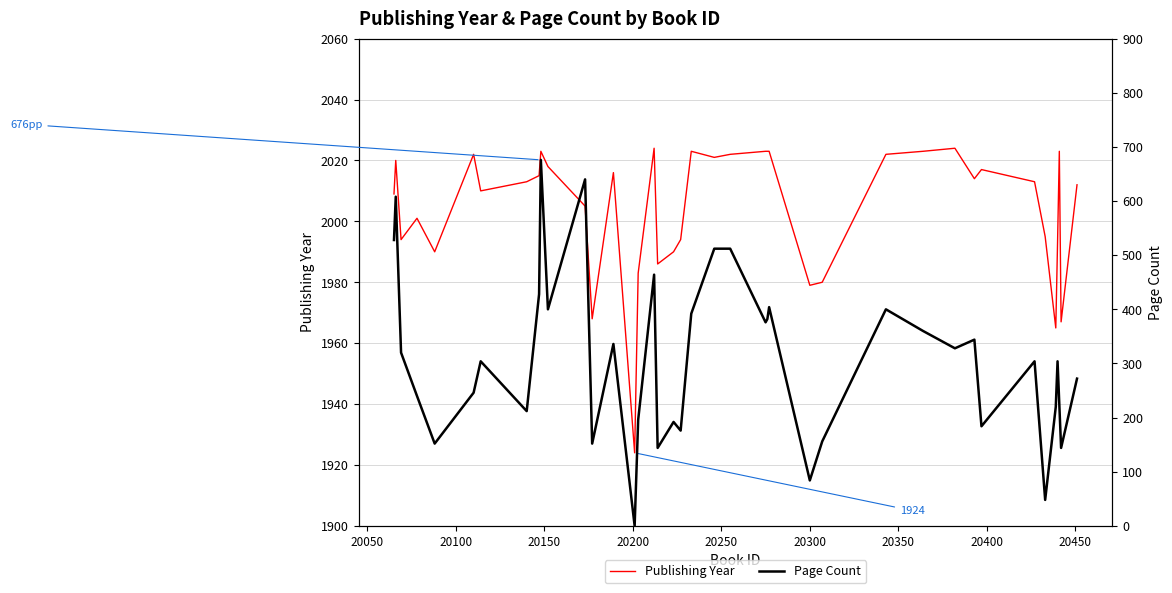

True or false: Page Count has more than 2 points higher than both neighbors.

True